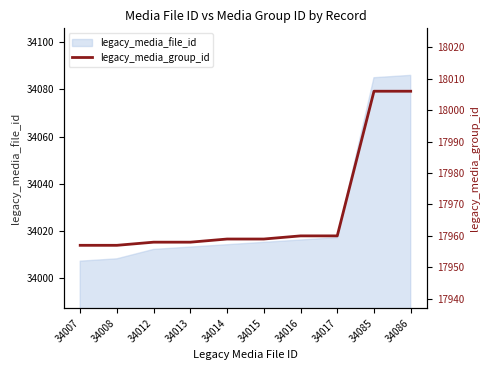

At which label is the value closest to 17981?

34016